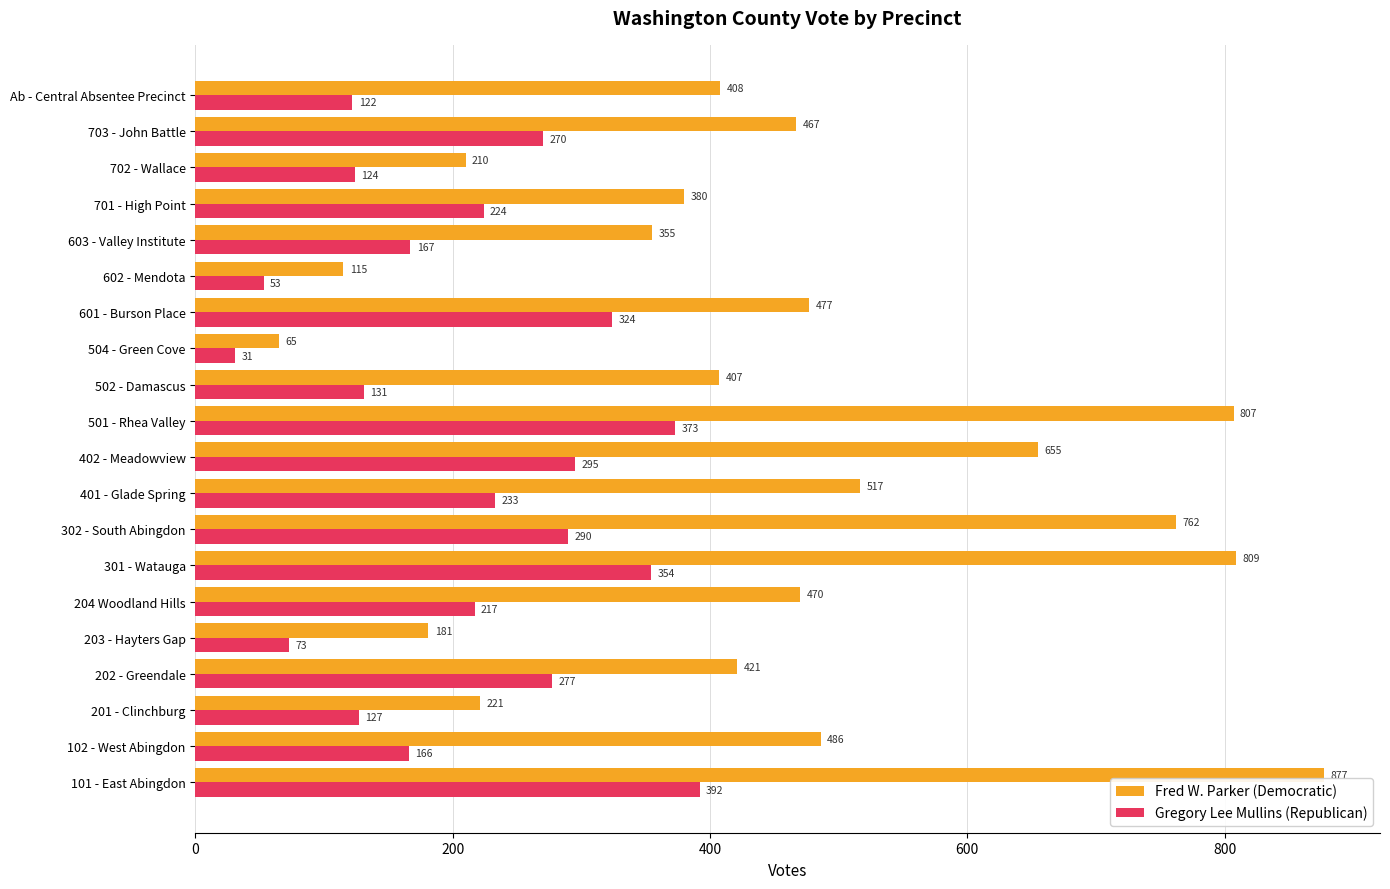

What is the difference between the maximum and minimum values in the Fred W. Parker (Democratic) series?

812